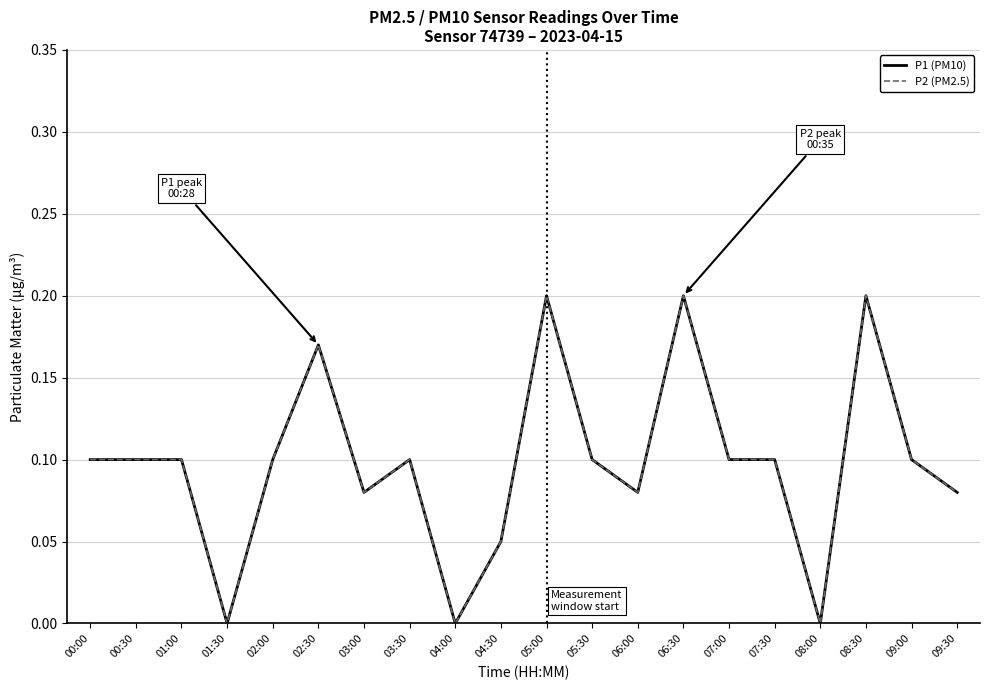

Which series has the largest range (max minus min)?

P1 (PM10)